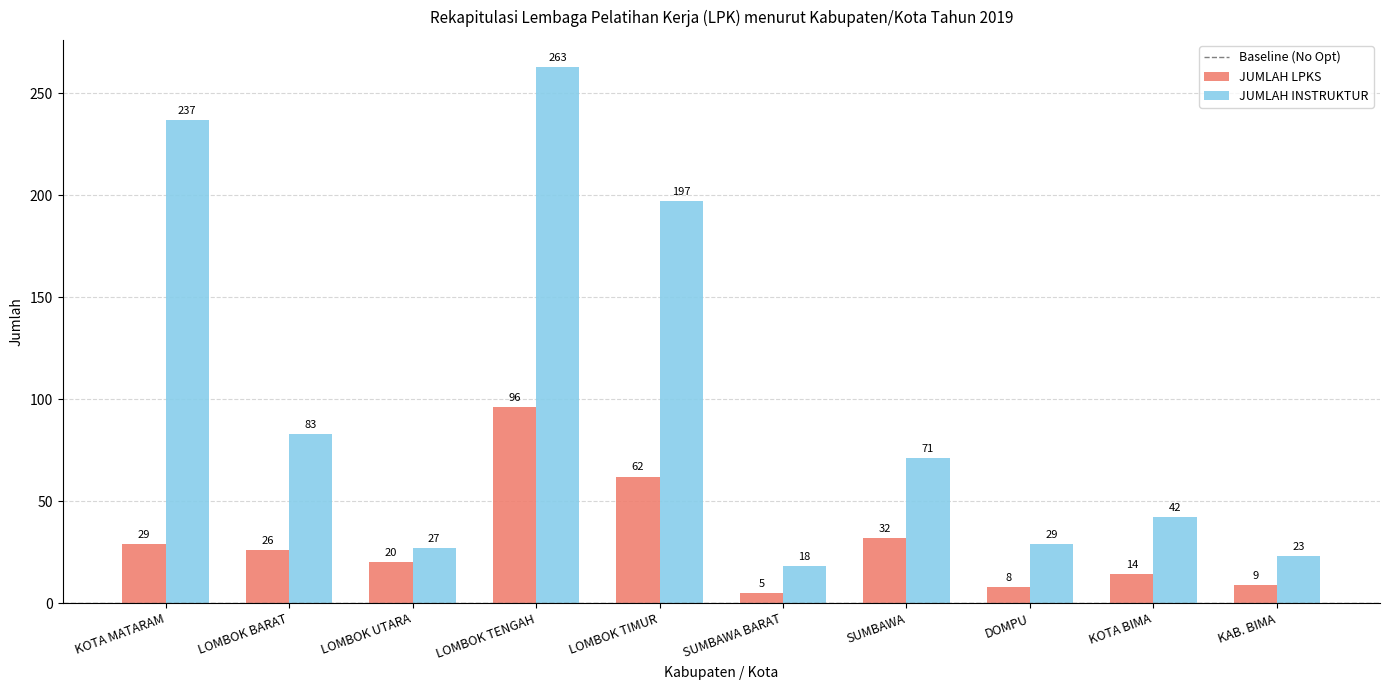

List the series in order of their peak value, highest first.

JUMLAH INSTRUKTUR, JUMLAH LPKS